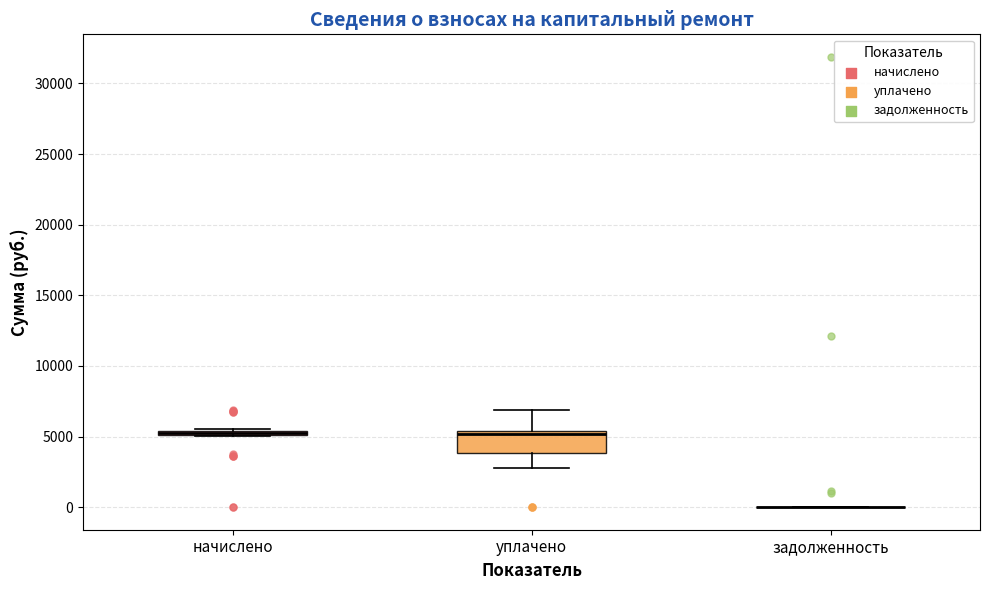

Which box is the tallest, from its lower edge to its upper edge?

уплачено